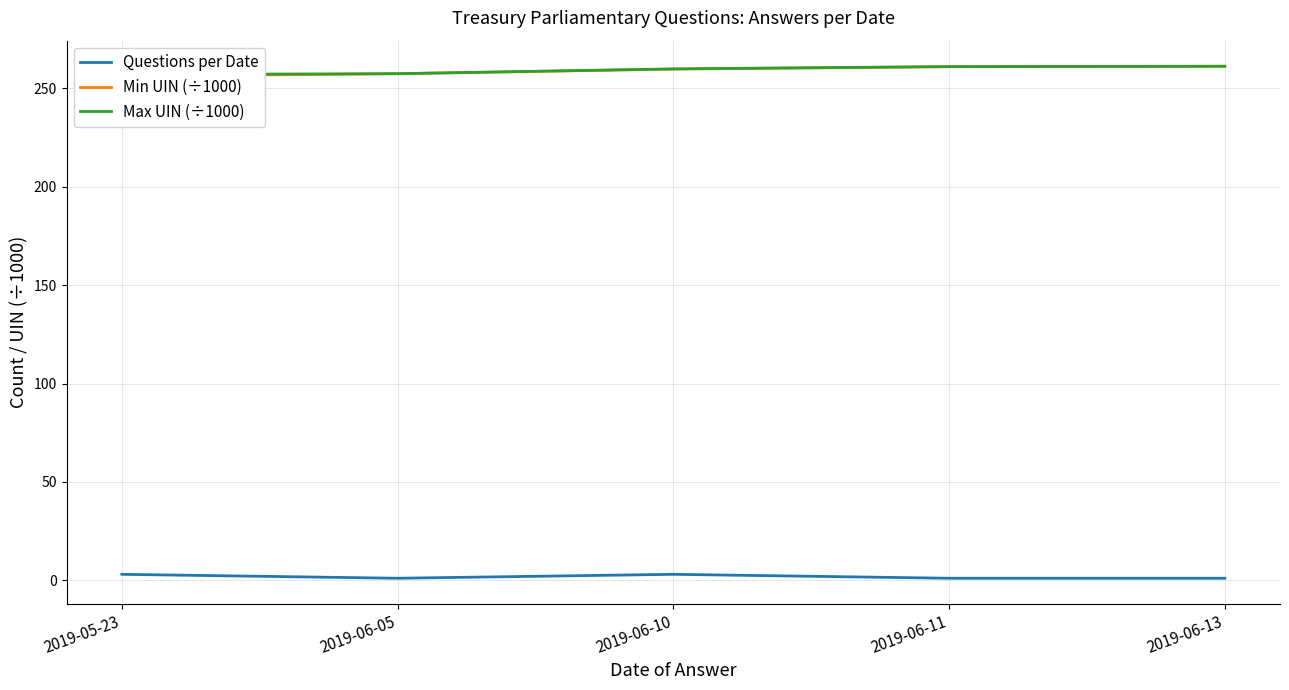

True or false: Min UIN (÷1000) has more than 0 points higher than both neighbors.

False